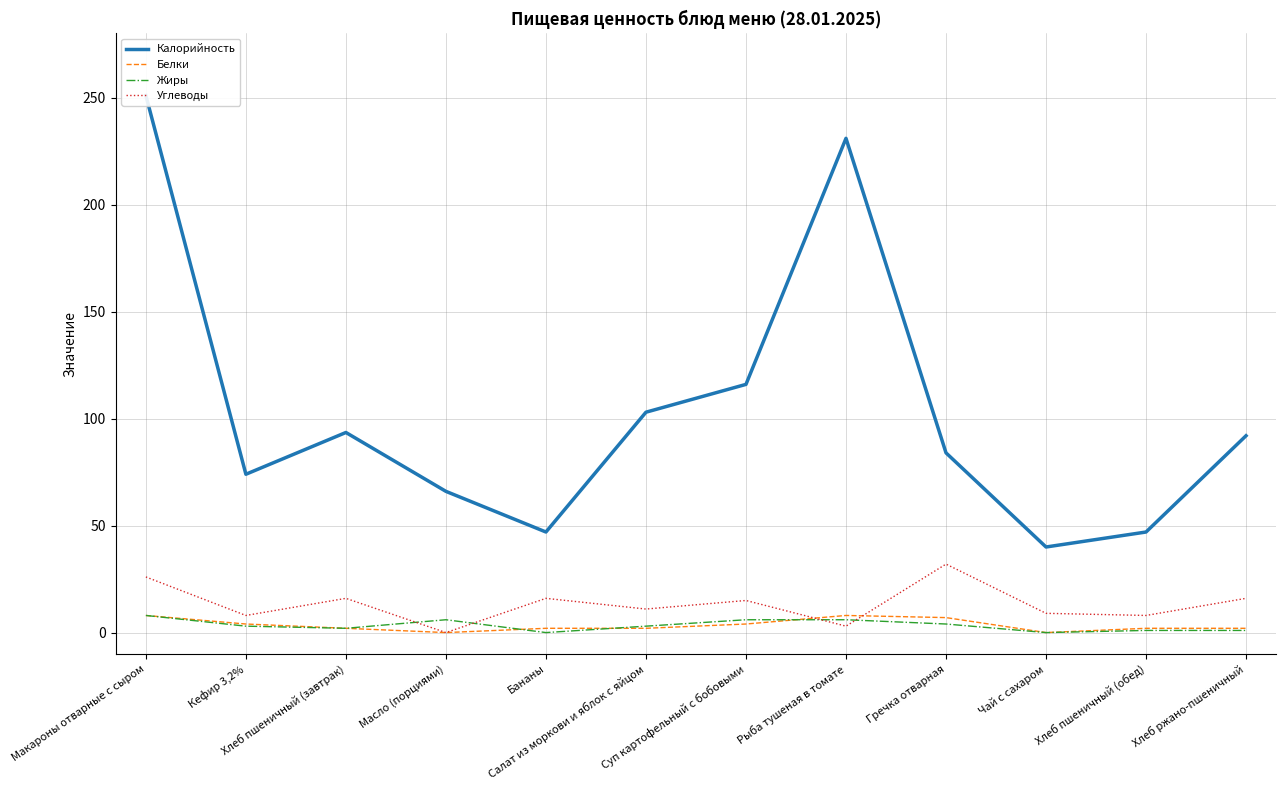

Is it true that Жиры equals 1.0 at Хлеб ржано-пшеничный?

True